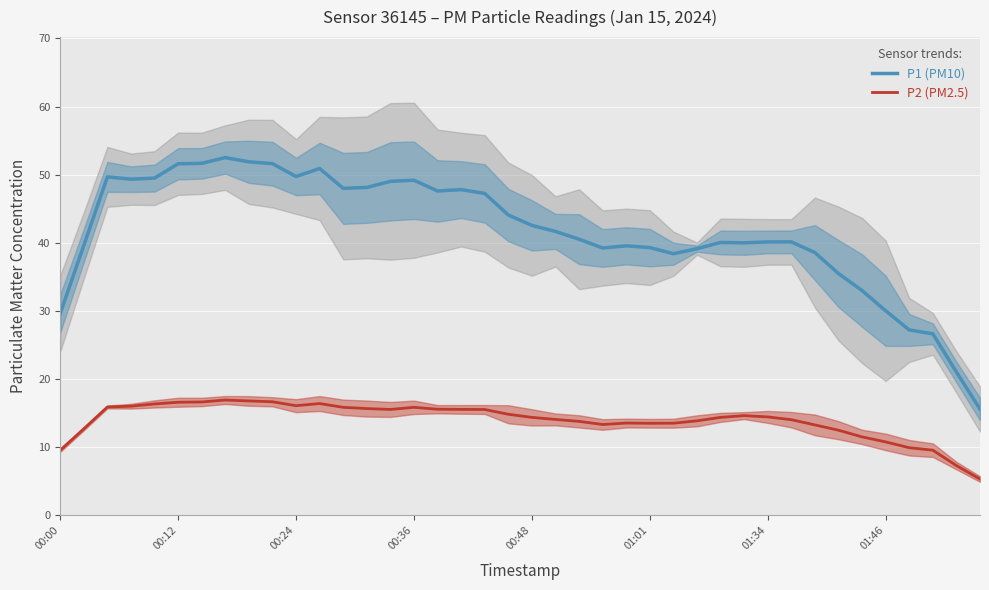

In P2 (PM2.5), how many points are lower than both neighbors (excluding endpoints)?

4